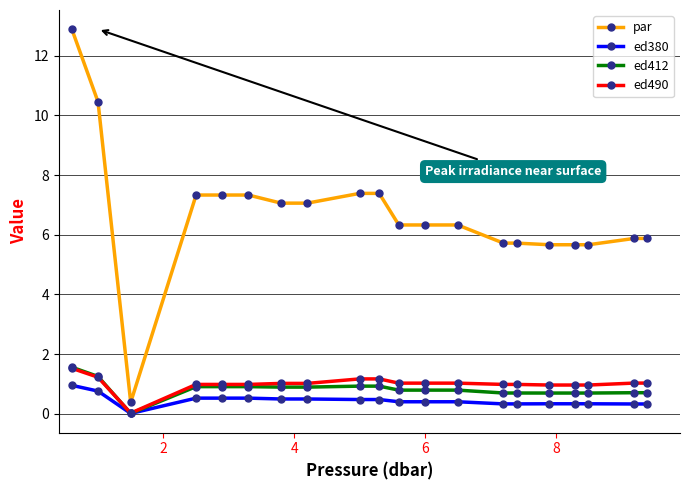

What is the value of the ed490 point at the 10th from the left?

1.2